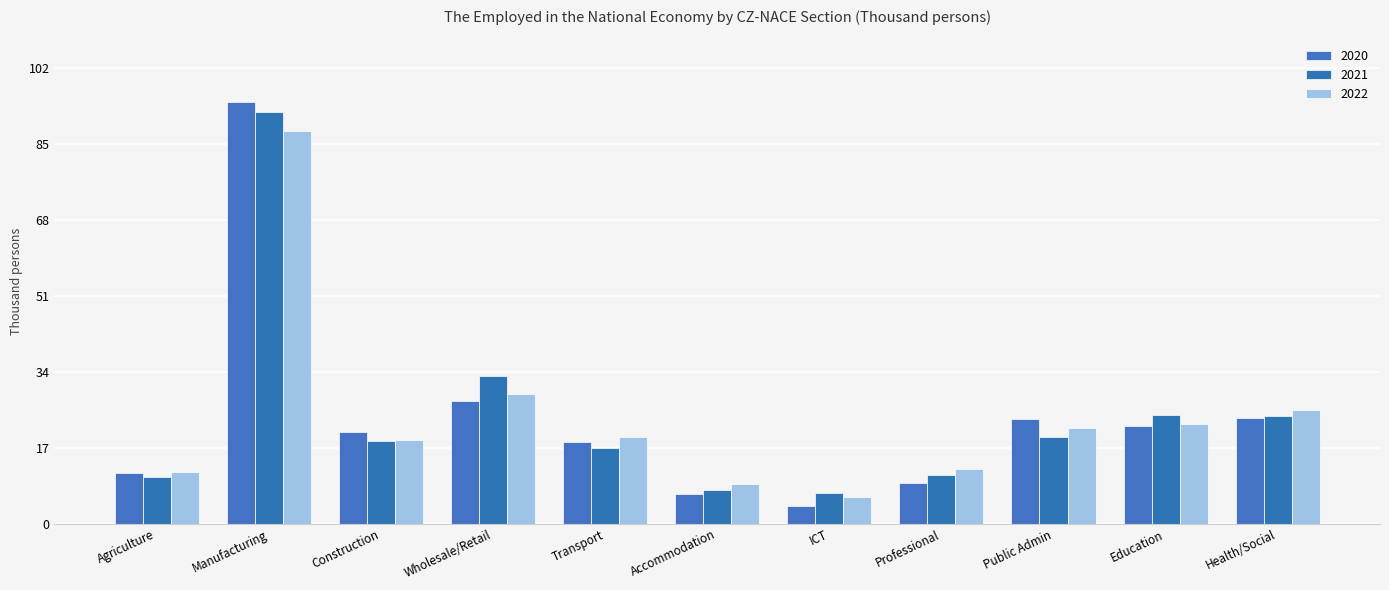

What is the smallest value displayed?

3.9